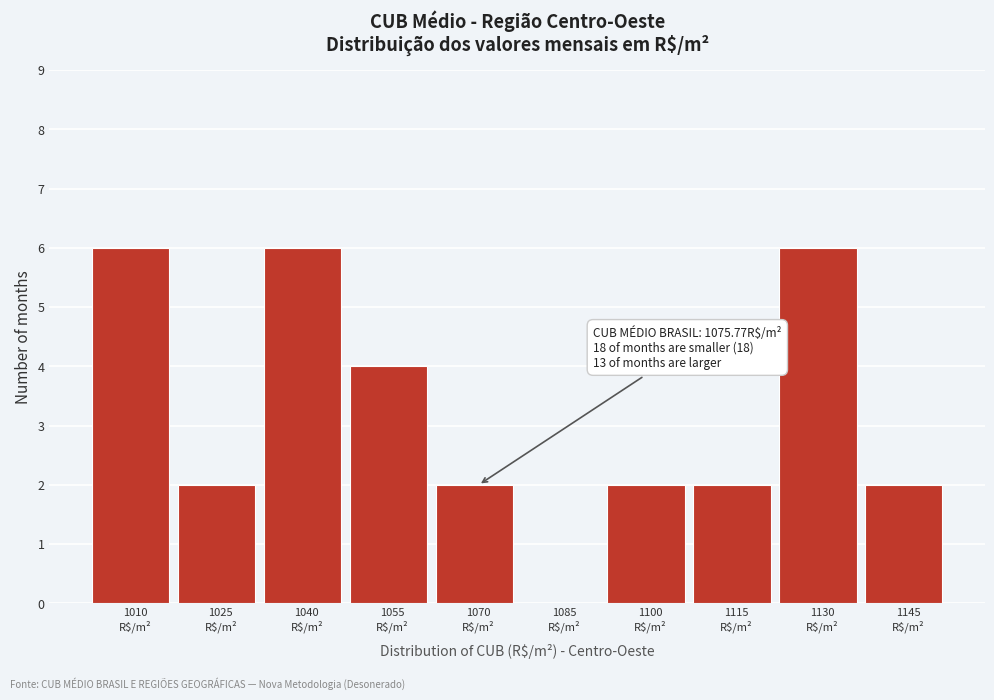

What is the maximum value shown in the chart?

6